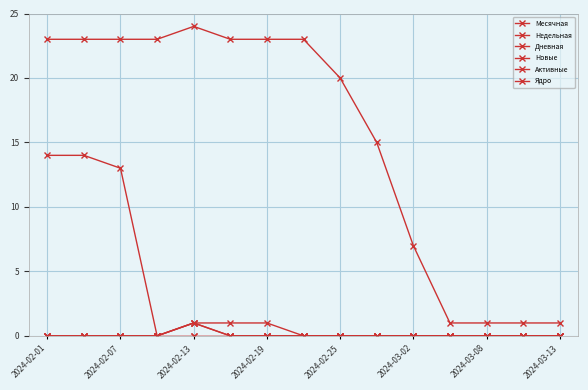

At how many categories does at least one series exceed 2?

11